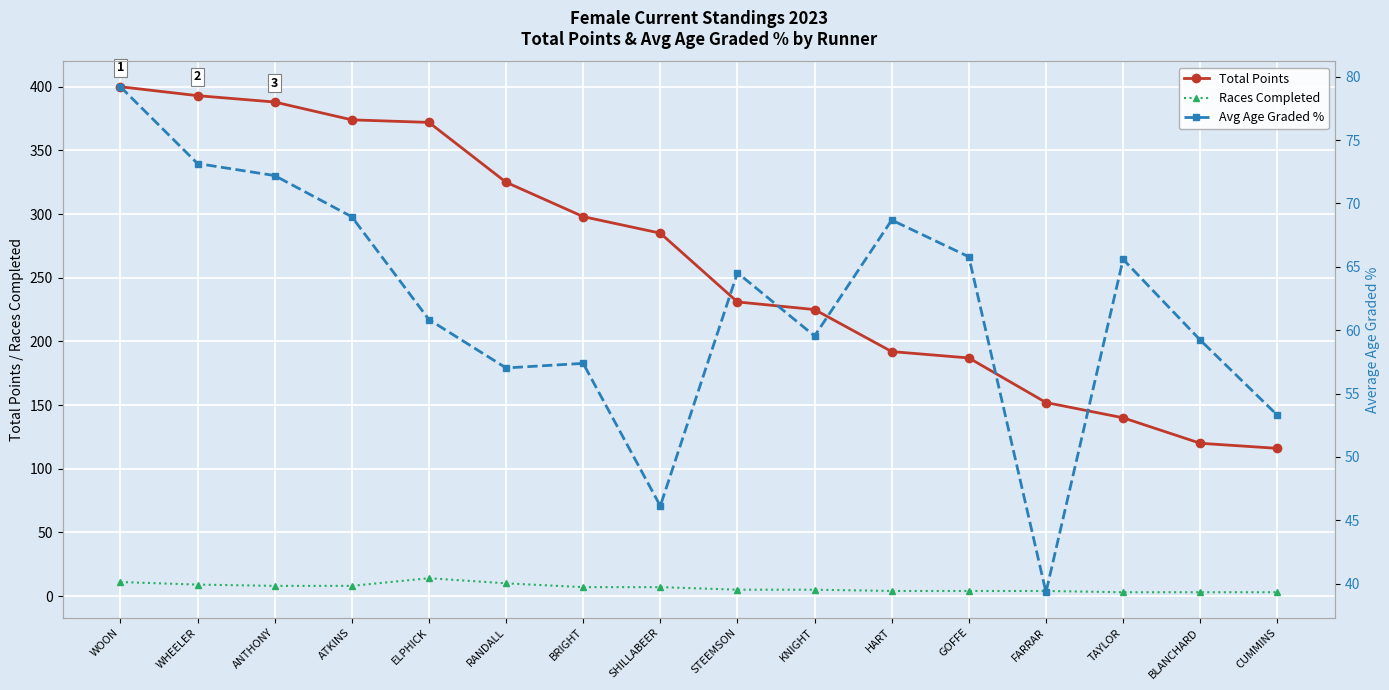

How many interior local peaks does the Avg Age Graded % series have?

4